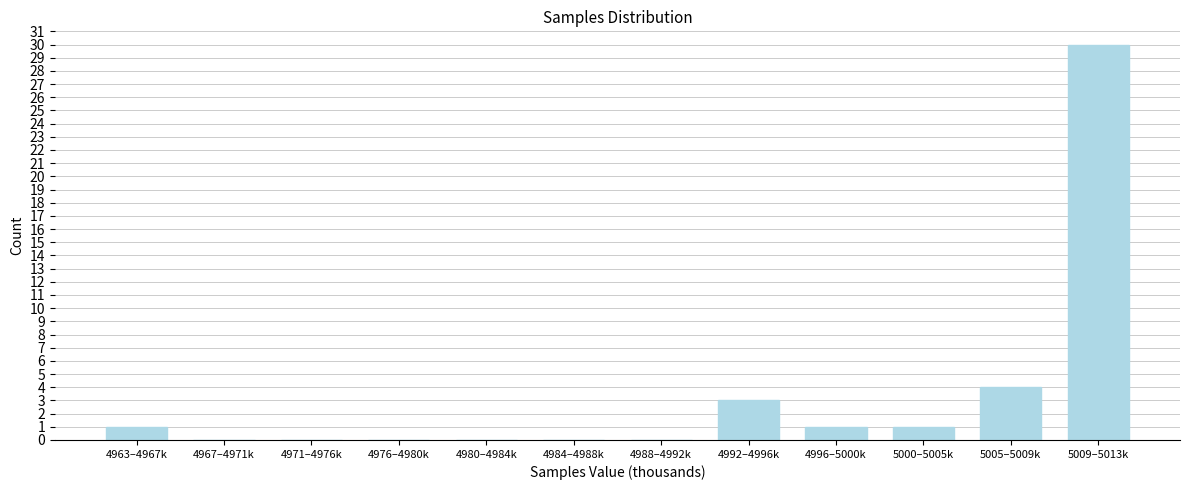

Reading left to right, transcribe all the data shown in this chart.

4963–4967k=1	4967–4971k=0	4971–4976k=0	4976–4980k=0	4980–4984k=0	4984–4988k=0	4988–4992k=0	4992–4996k=3	4996–5000k=1	5000–5005k=1	5005–5009k=4	5009–5013k=30